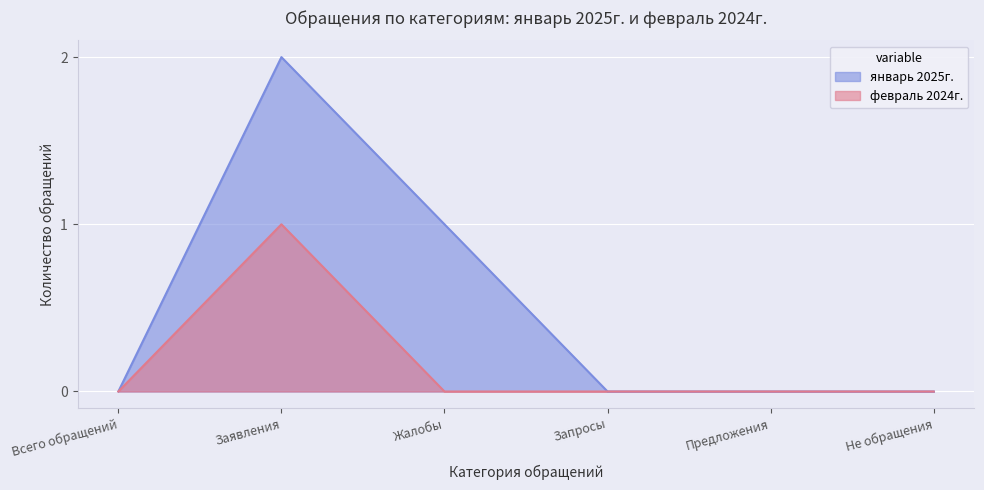

Where is январь 2025г. nearest to the value 1?

Жалобы